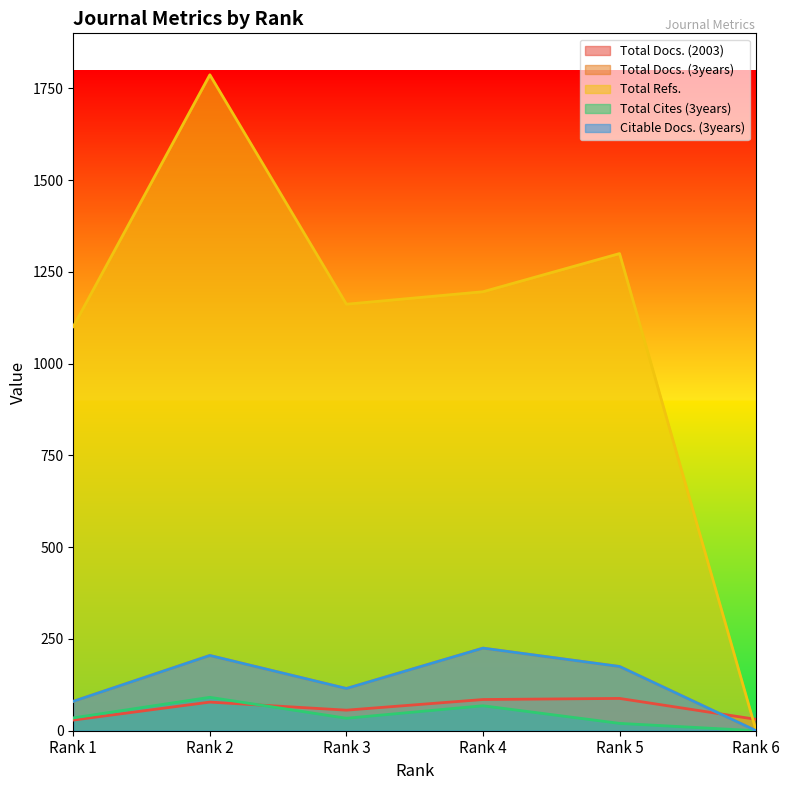

What is the value of the Citable Docs. (3years) point at the 5th from the left?

175